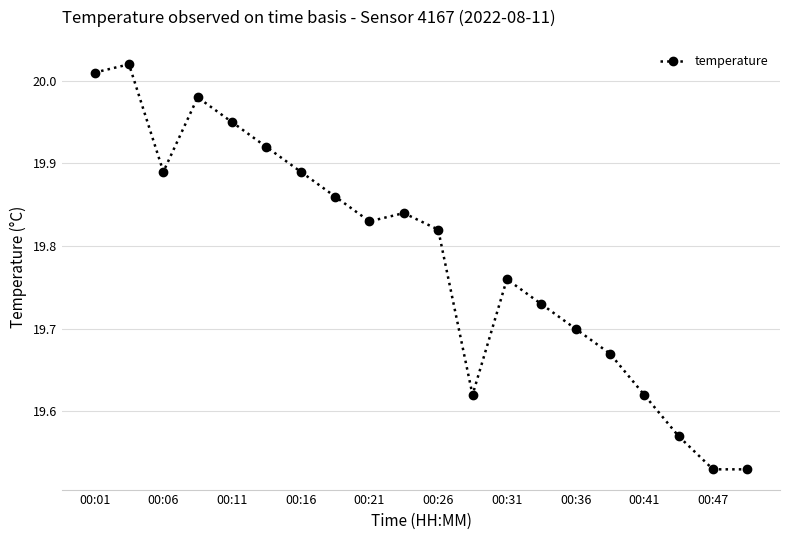

True or false: the data has more than 0 interior local peaks.

True